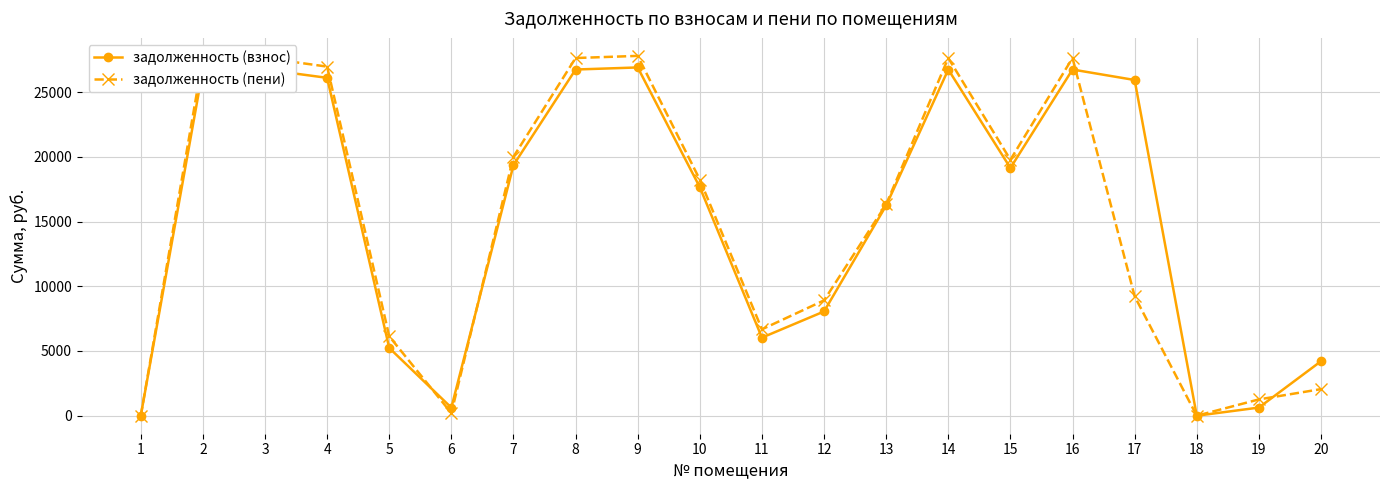

What is the maximum value shown in the chart?

27795.8